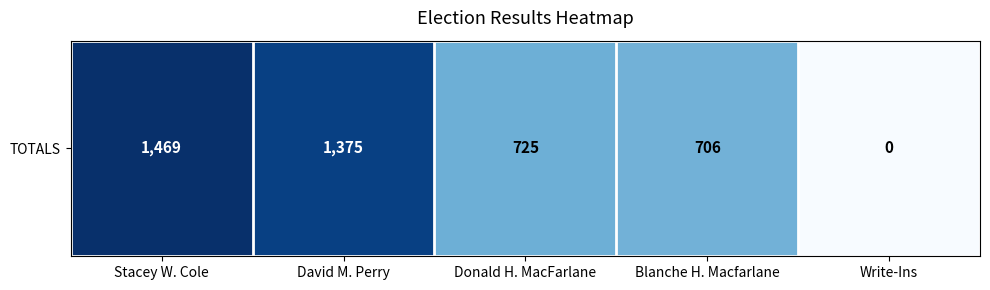

Which label corresponds to the largest value in the chart?

Stacey W. Cole